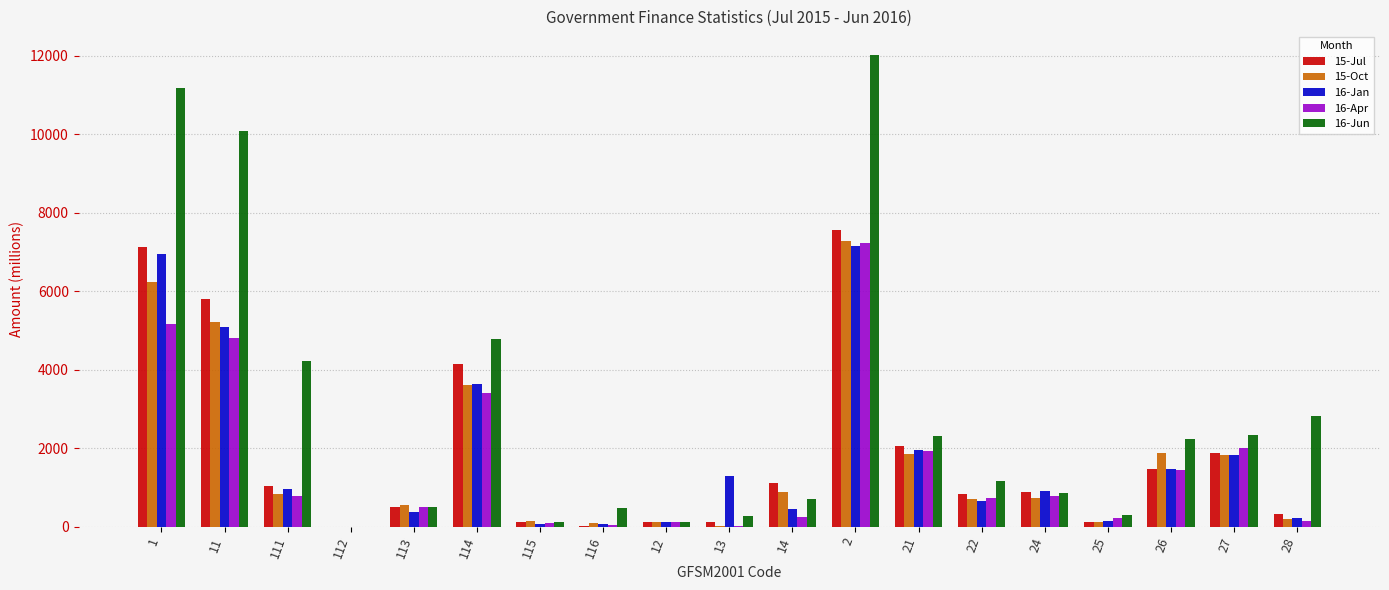

Where does the 16-Apr series first go above 736?

1